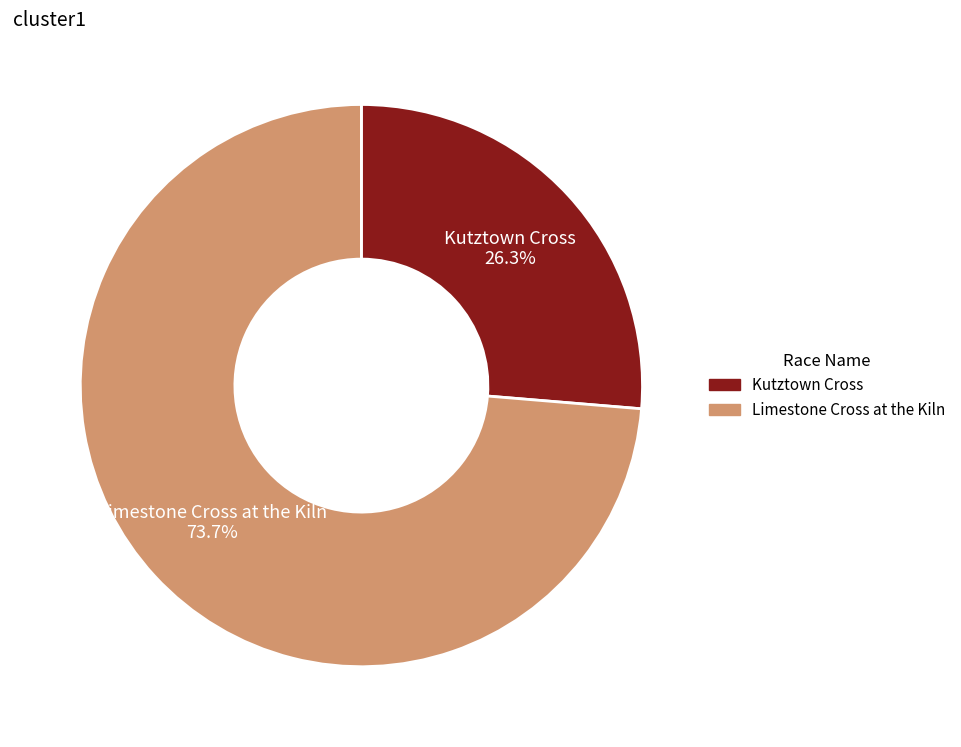

What is the majority slice?

Limestone Cross at the Kiln